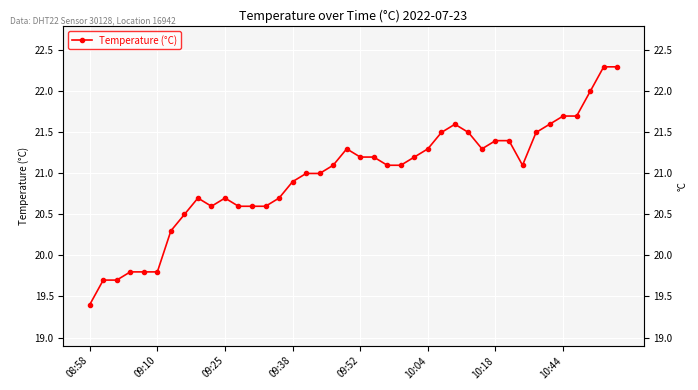

Is this an area chart (filled region under the line)?

No